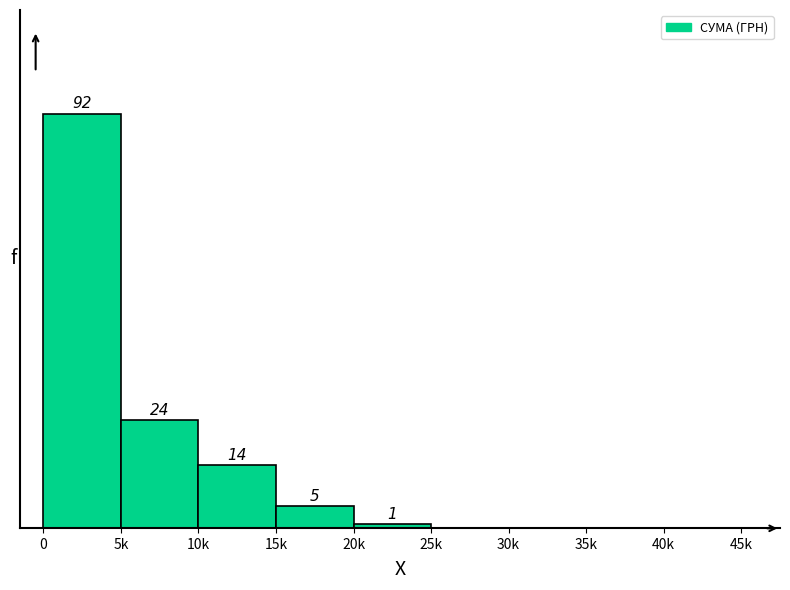

Between 30k and 15k, which is larger?

15k